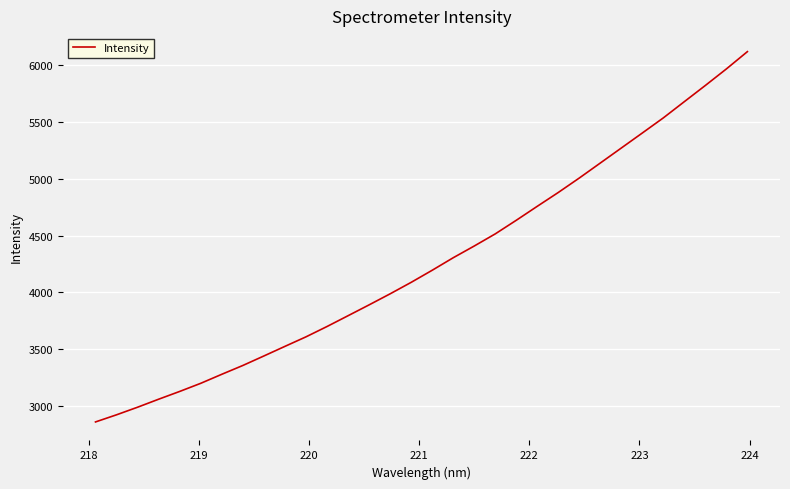

True or false: there are more than 1 points higher than both neighbors.

False